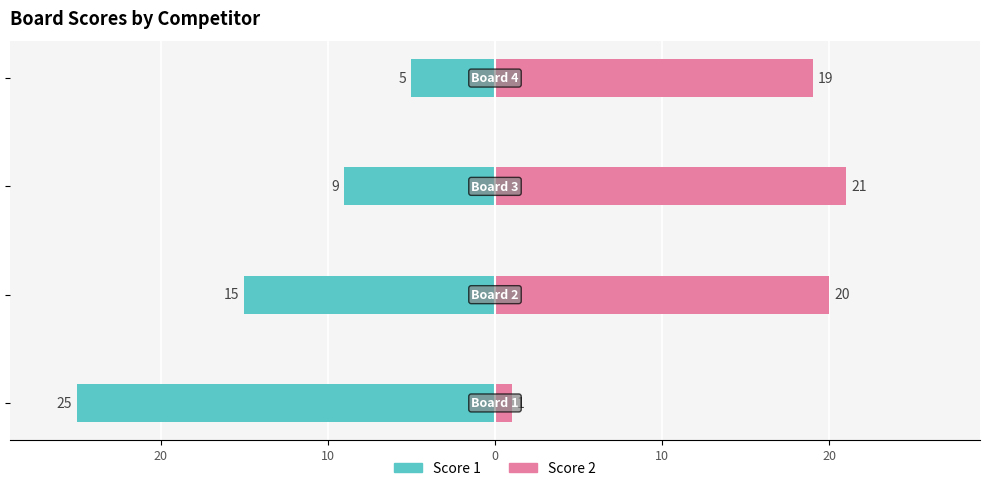

The value of Score 2 at 0 is 5. True or false?

False